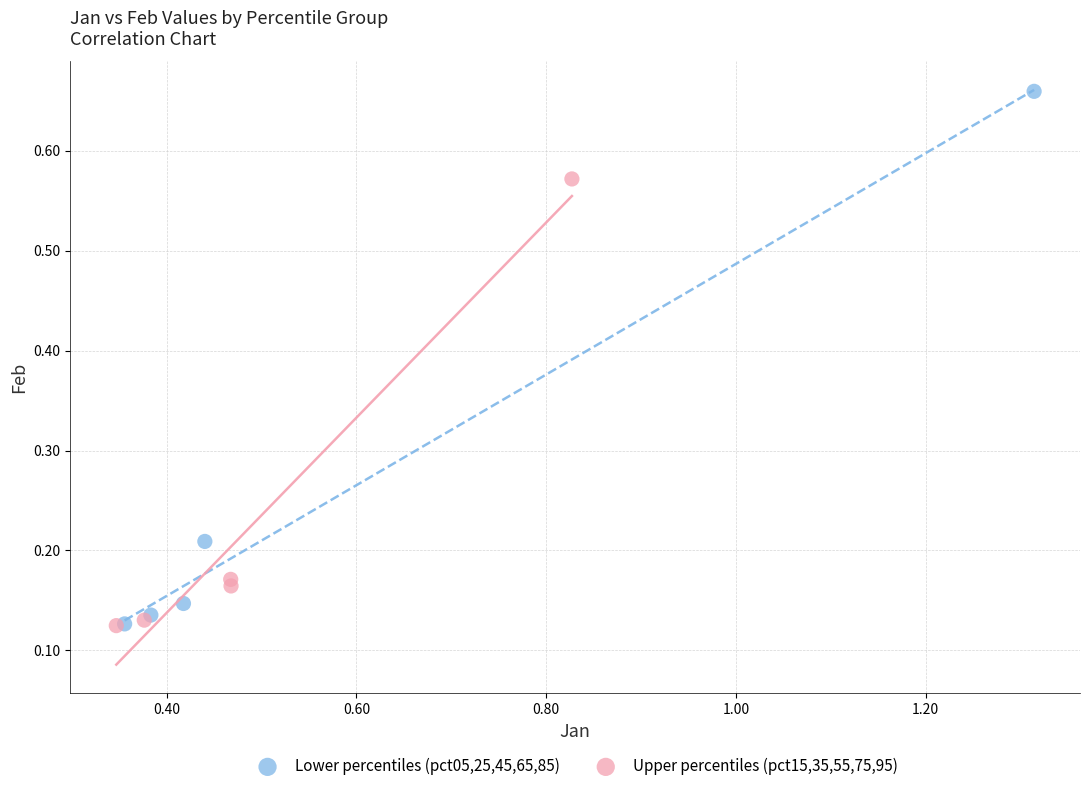

Which series has the largest Y range (max minus min)?

Lower percentiles (pct05,25,45,65,85)